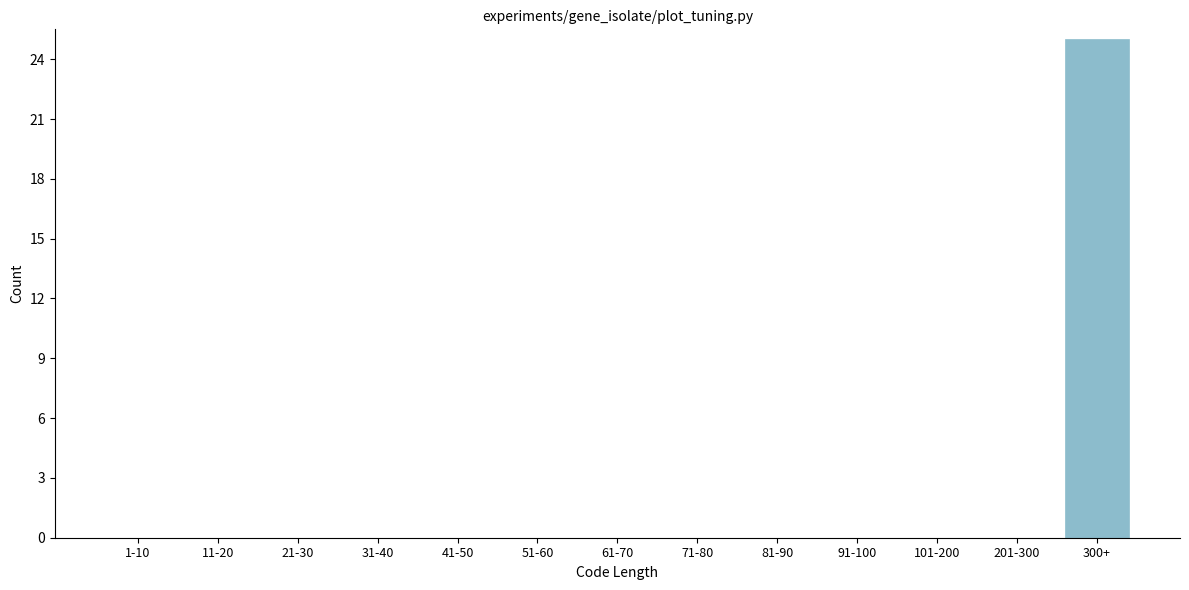

Reading left to right, extract all data points from this chart.

1-10=0	11-20=0	21-30=0	31-40=0	41-50=0	51-60=0	61-70=0	71-80=0	81-90=0	91-100=0	101-200=0	201-300=0	300+=25